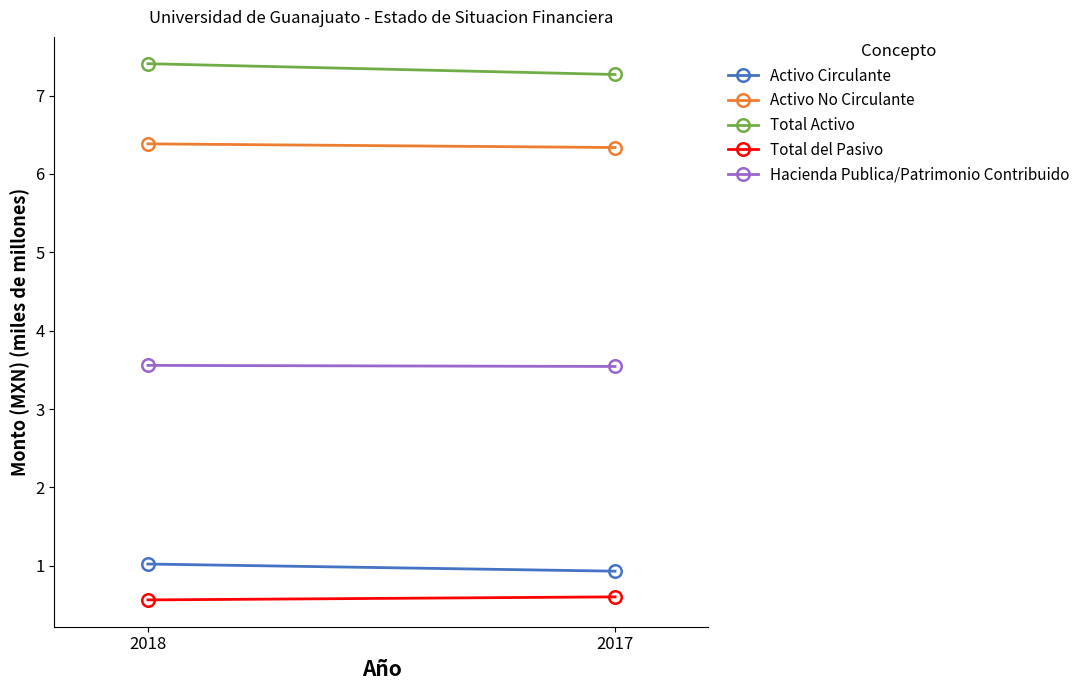

Which series has the largest total across all categories?

Total Activo